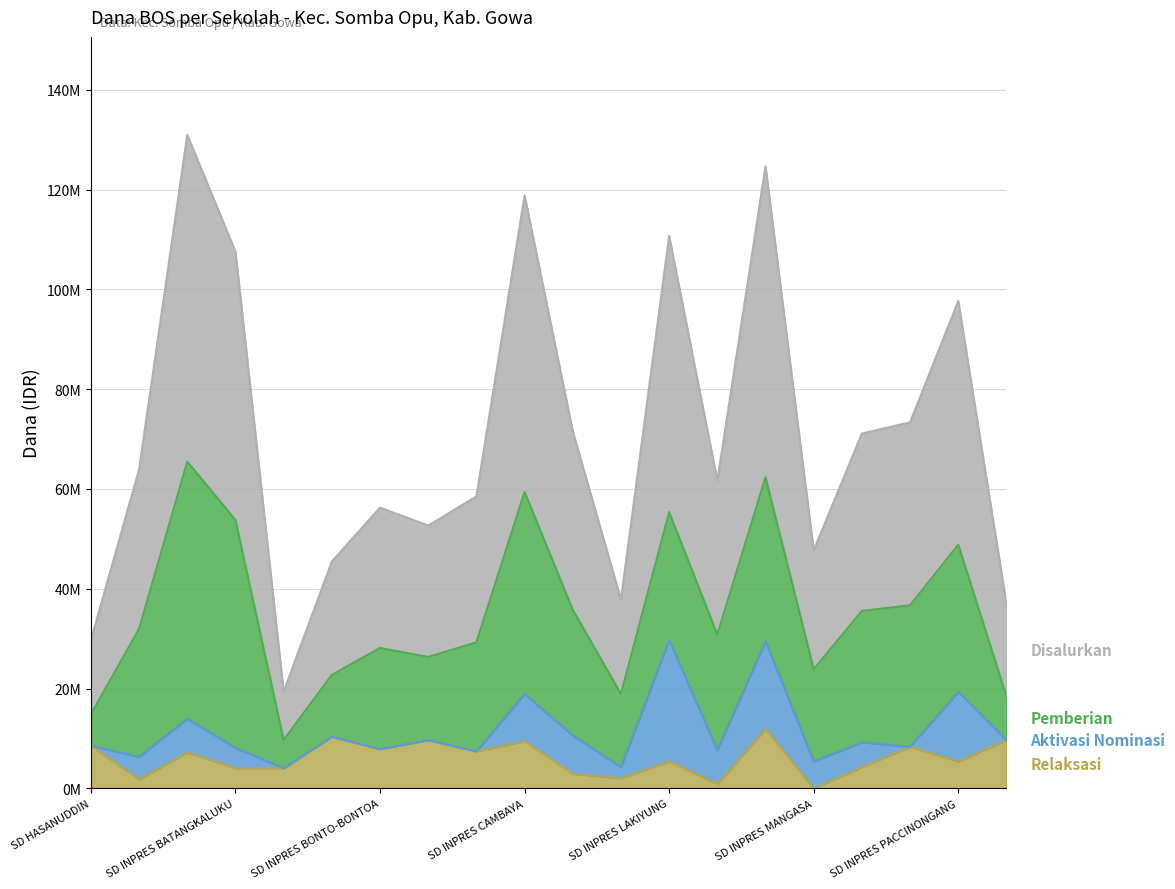

Count the number of categories in the chart.

20